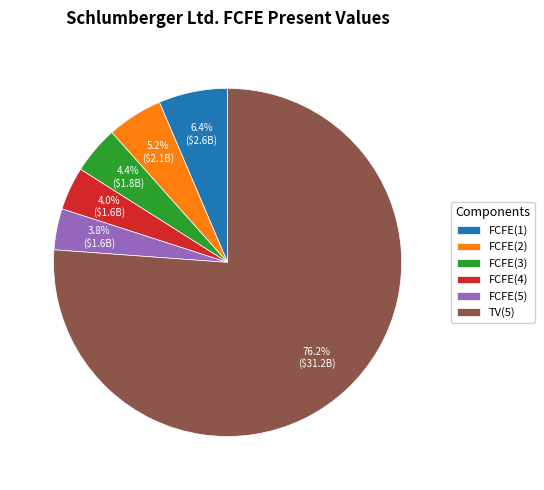

How many segments does this pie chart have?

6